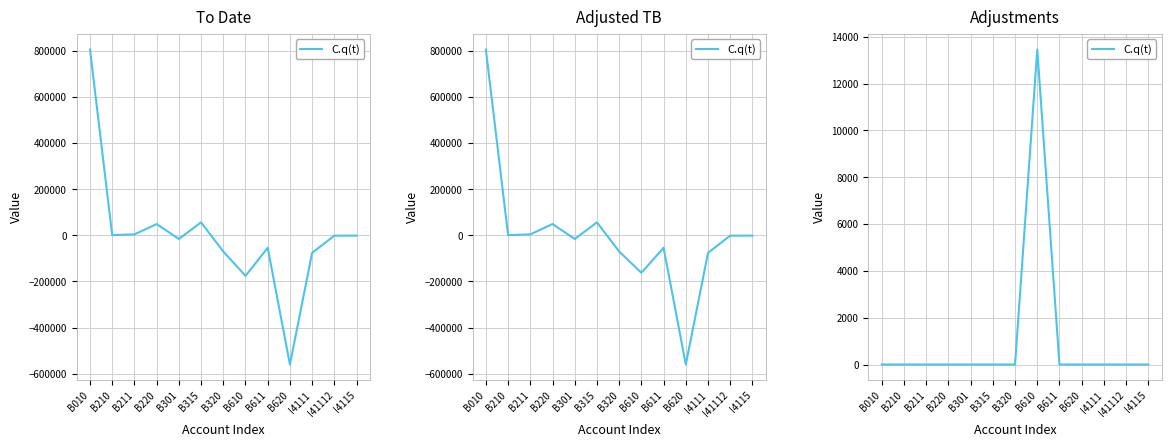

What is the difference between the maximum and minimum values?

13458.7